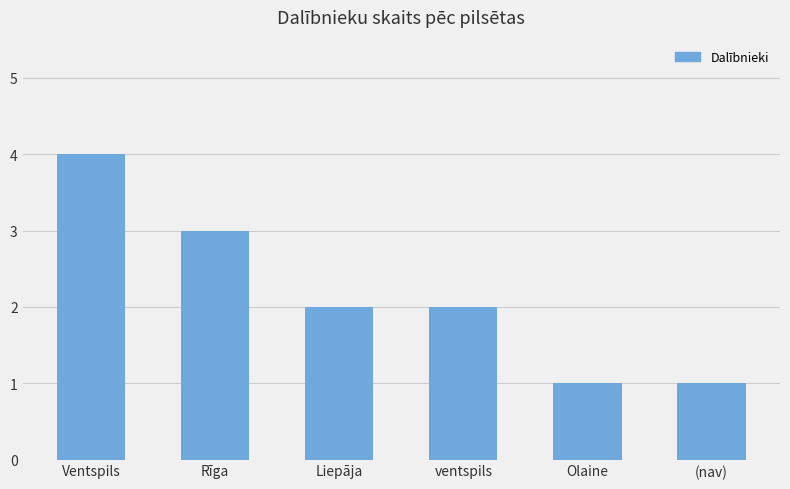

What is the greatest value displayed?

4